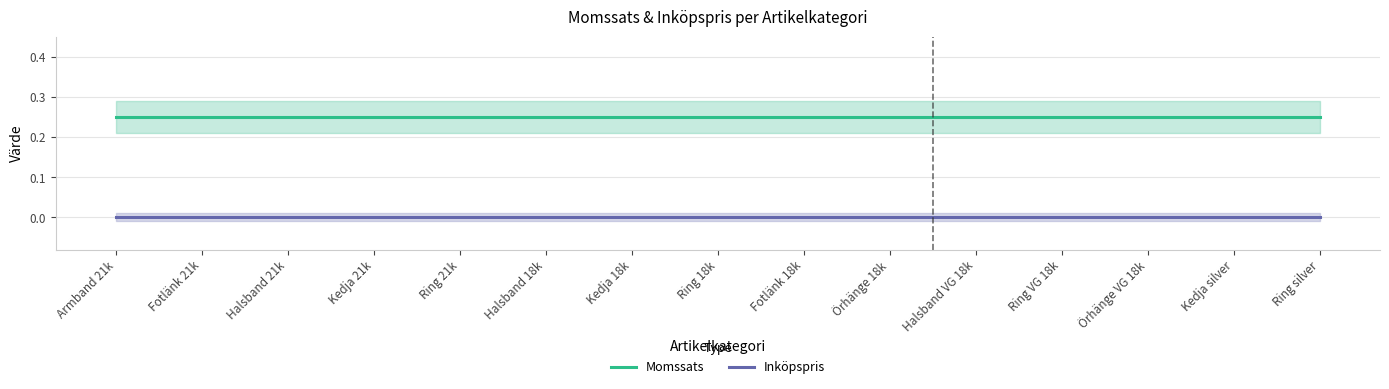

Is the value of Momssats at Kedja 18k greater than the value of Inköpspris at Ring 18k?

Yes